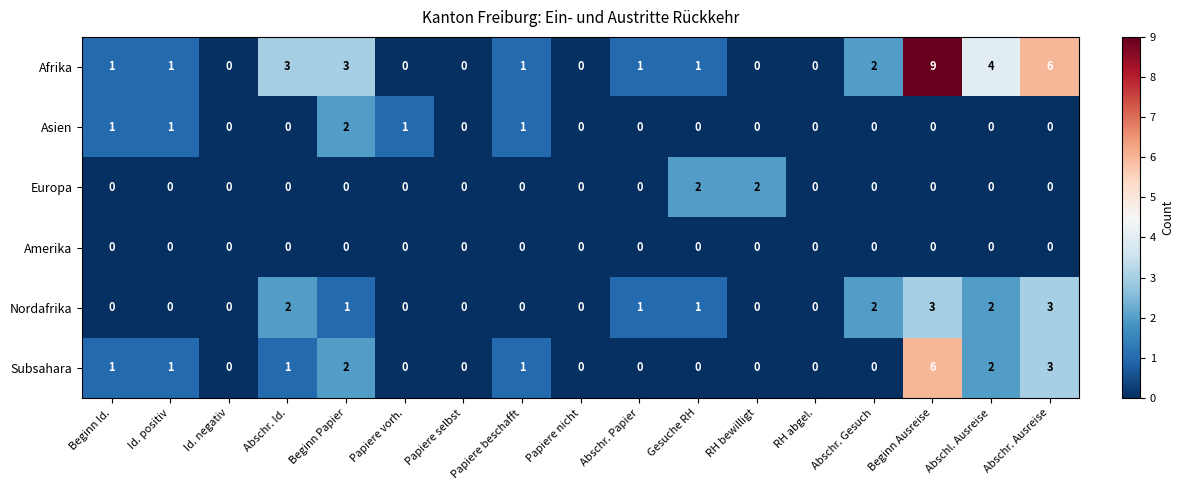

Count the Asien values in the range 0 to 1.

16